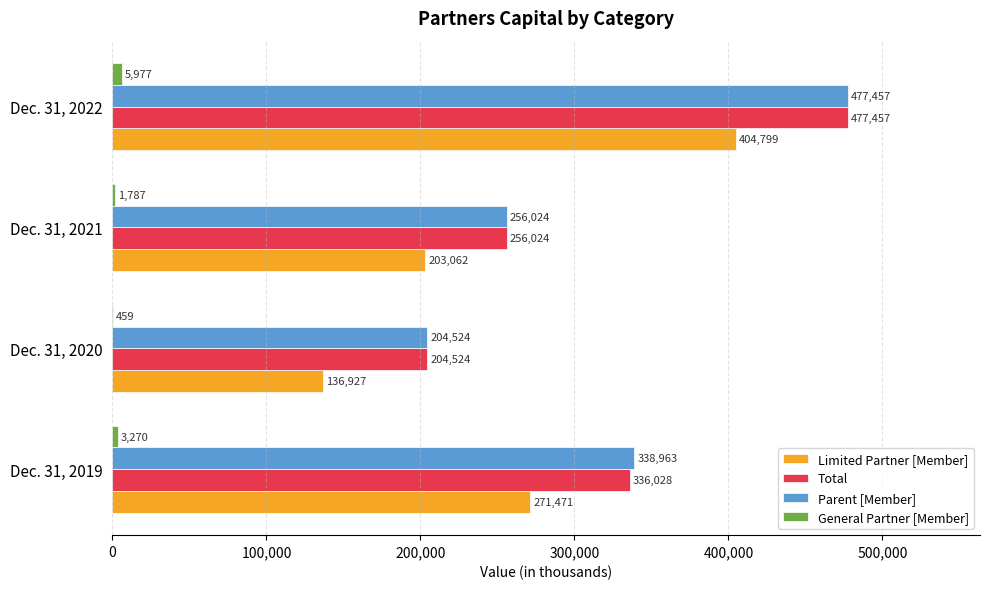

The value of Limited Partner [Member] at Dec. 31, 2022 is 204790. True or false?

False